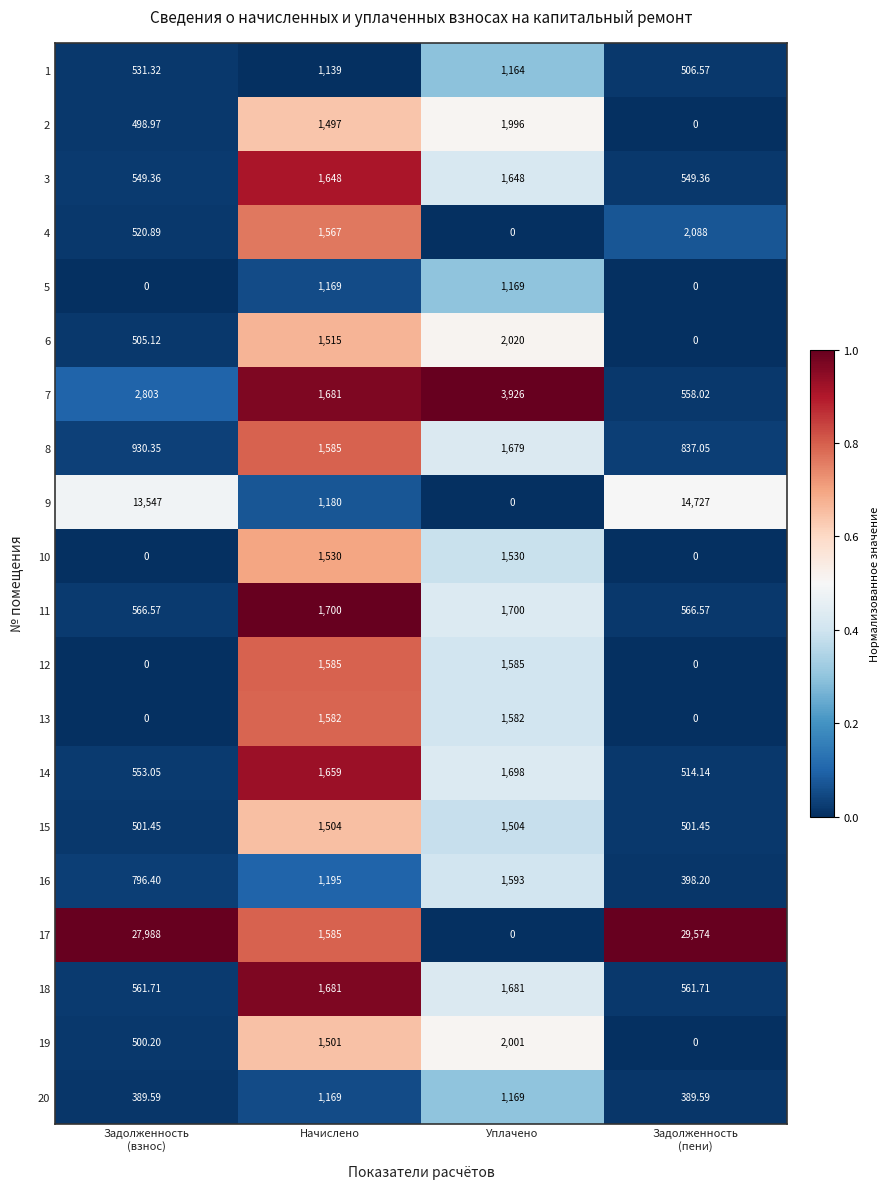

At which label is 2 closest to 998?

Начислено